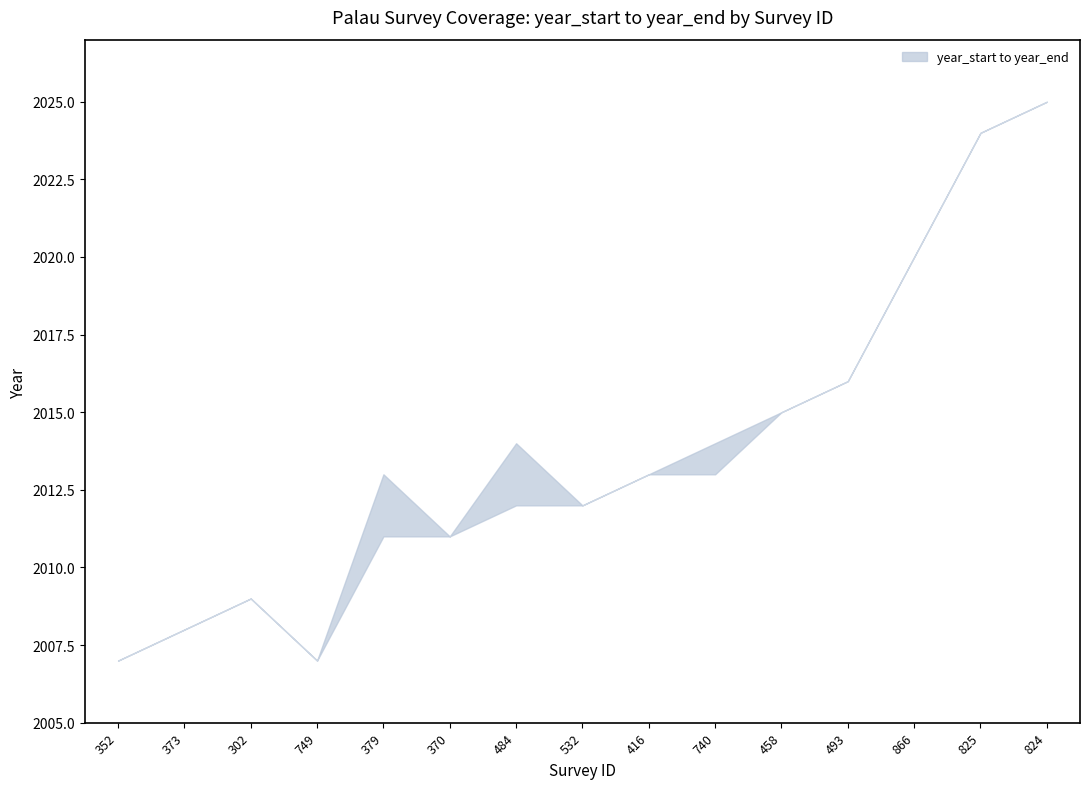

Reading left to right, list all the values displayed in this chart.

year_start: 352=2007	373=2008	302=2009	749=2007	379=2011	370=2011	484=2012	532=2012	416=2013	740=2013	458=2015	493=2016	866=2020	825=2024	824=2025
year_end: 352=2007	373=2008	302=2009	749=2007	379=2013	370=2011	484=2014	532=2012	416=2013	740=2014	458=2015	493=2016	866=2020	825=2024	824=2025